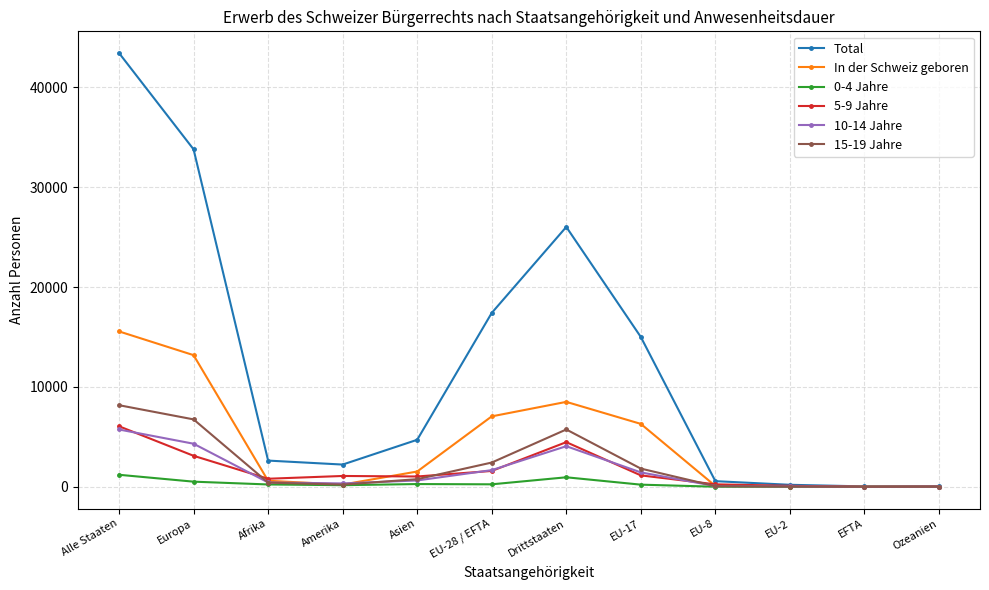

At which label does 5-9 Jahre reach its peak?

Alle Staaten